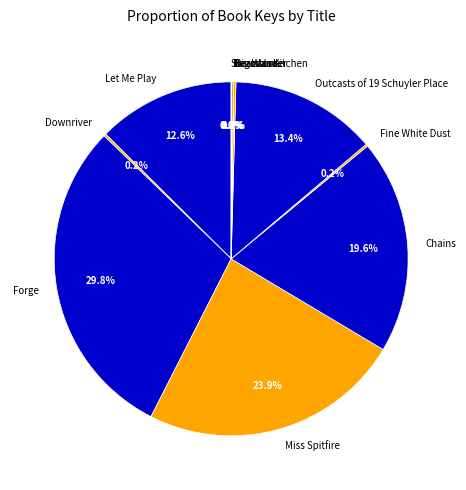

What is the largest slice in the pie chart?

Forge